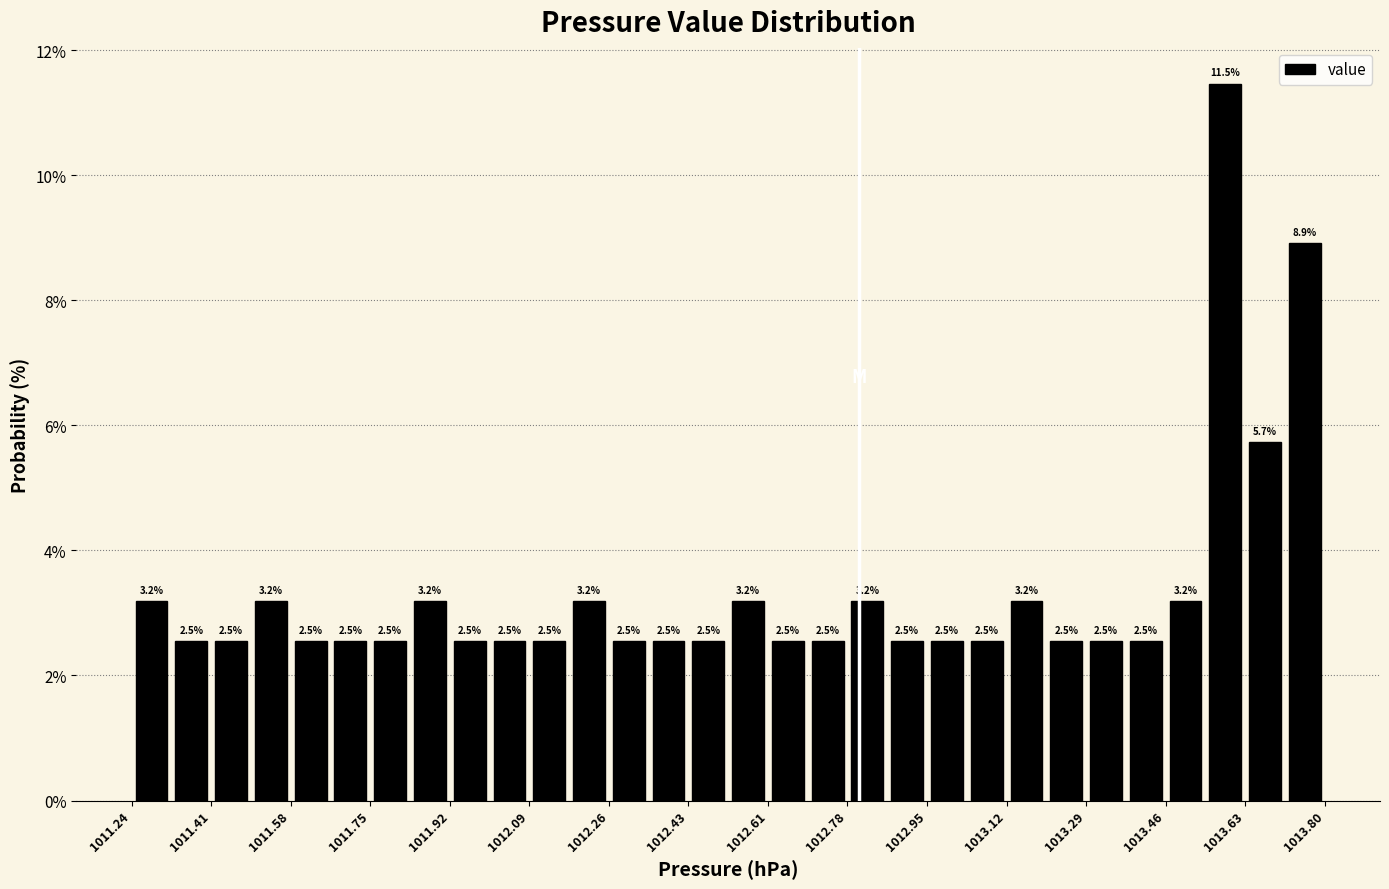

Reading left to right, transcribe this chart: for each bar, give the range it covers on the x-axis and its height. The bar edges are not printed on the chart, so give them approximately, as read against the axis.

1011.24 to 1011.32: 3.2
1011.32 to 1011.42: 2.5
1011.42 to 1011.50: 2.5
1011.50 to 1011.58: 3.2
1011.58 to 1011.66: 2.5
1011.66 to 1011.76: 2.5
1011.76 to 1011.84: 2.5
1011.84 to 1011.92: 3.2
1011.92 to 1012.00: 2.5
1012.00 to 1012.10: 2.5
1012.10 to 1012.18: 2.5
1012.18 to 1012.26: 3.2
1012.26 to 1012.34: 2.5
1012.34 to 1012.44: 2.5
1012.44 to 1012.52: 2.5
1012.52 to 1012.60: 3.2
1012.60 to 1012.70: 2.5
1012.70 to 1012.78: 2.5
1012.78 to 1012.86: 3.2
1012.86 to 1012.94: 2.5
1012.94 to 1013.04: 2.5
1013.04 to 1013.12: 2.5
1013.12 to 1013.20: 3.2
1013.20 to 1013.28: 2.5
1013.28 to 1013.38: 2.5
1013.38 to 1013.46: 2.5
1013.46 to 1013.54: 3.2
1013.54 to 1013.62: 11.5
1013.62 to 1013.72: 5.7
1013.72 to 1013.80: 8.9